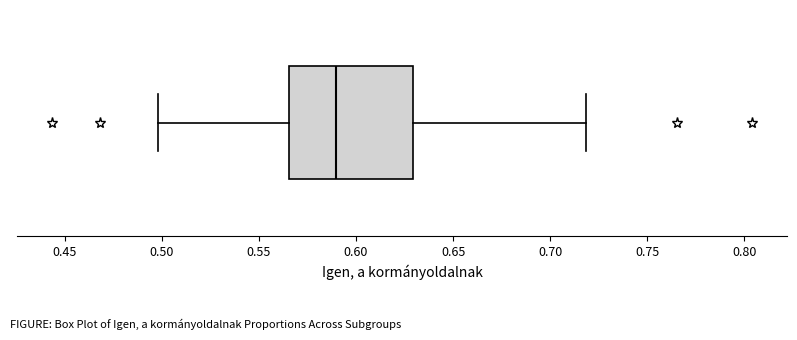

Read this box plot against the x-axis: the position of the median line, the range covered by the box, and the ends of both whiskers. The values are not printed on the chart, so give them approximately, as read against the axis.

median 0.590, box 0.565 to 0.630, whiskers 0.500 to 0.720